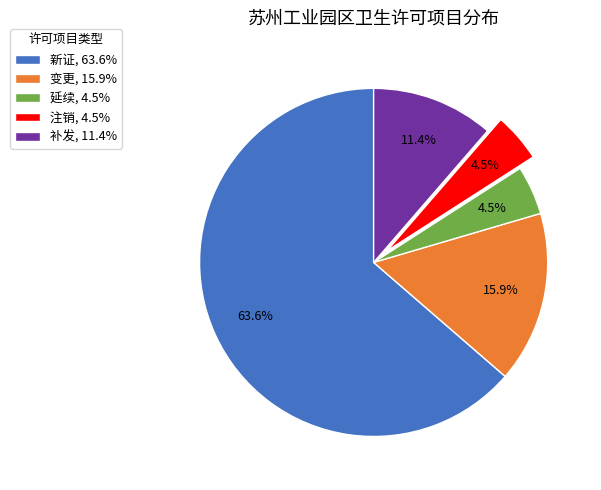

Do 注销 and 补发 together represent more than half of the pie?

No